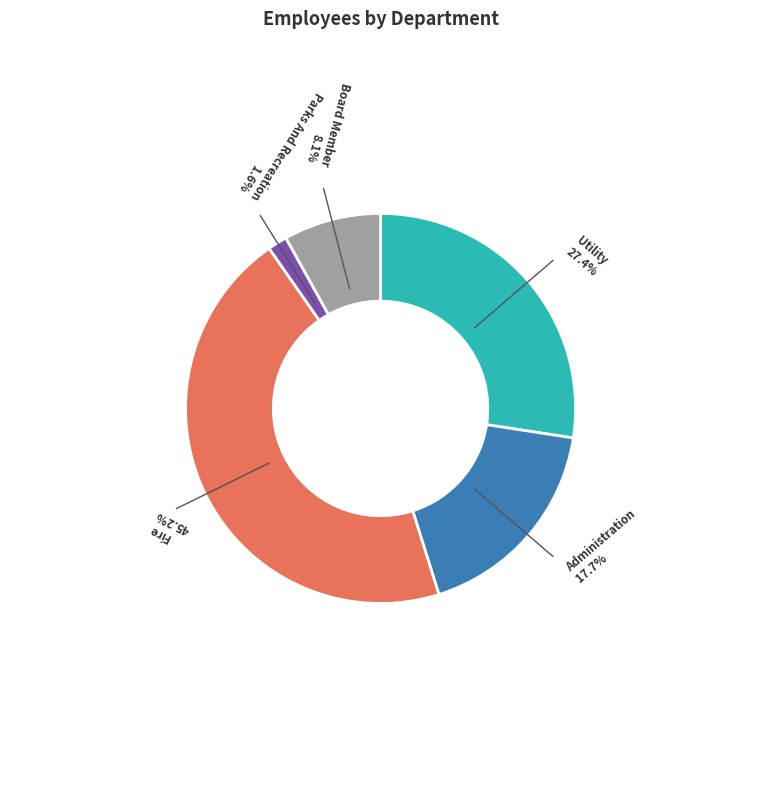

Rank the categories by value from highest to lowest.

Fire, Utility, Administration, Board Member, Parks And Recreation